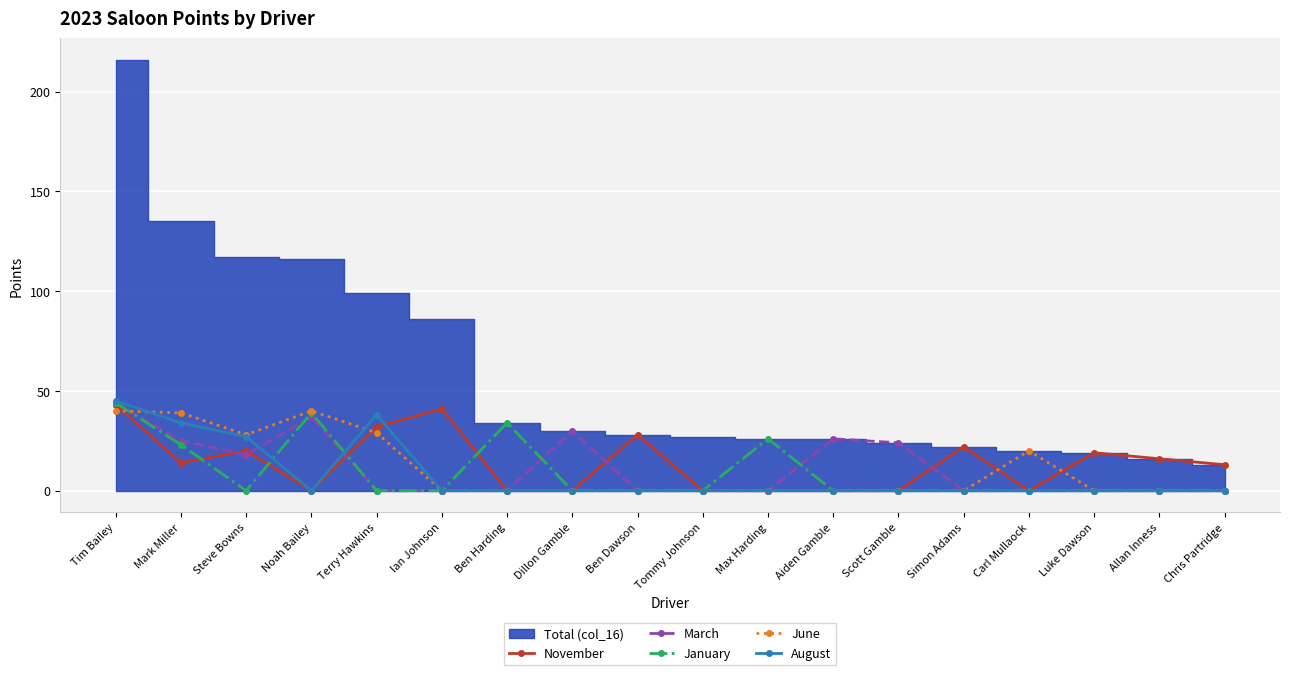

Count the number of categories in the chart.

18